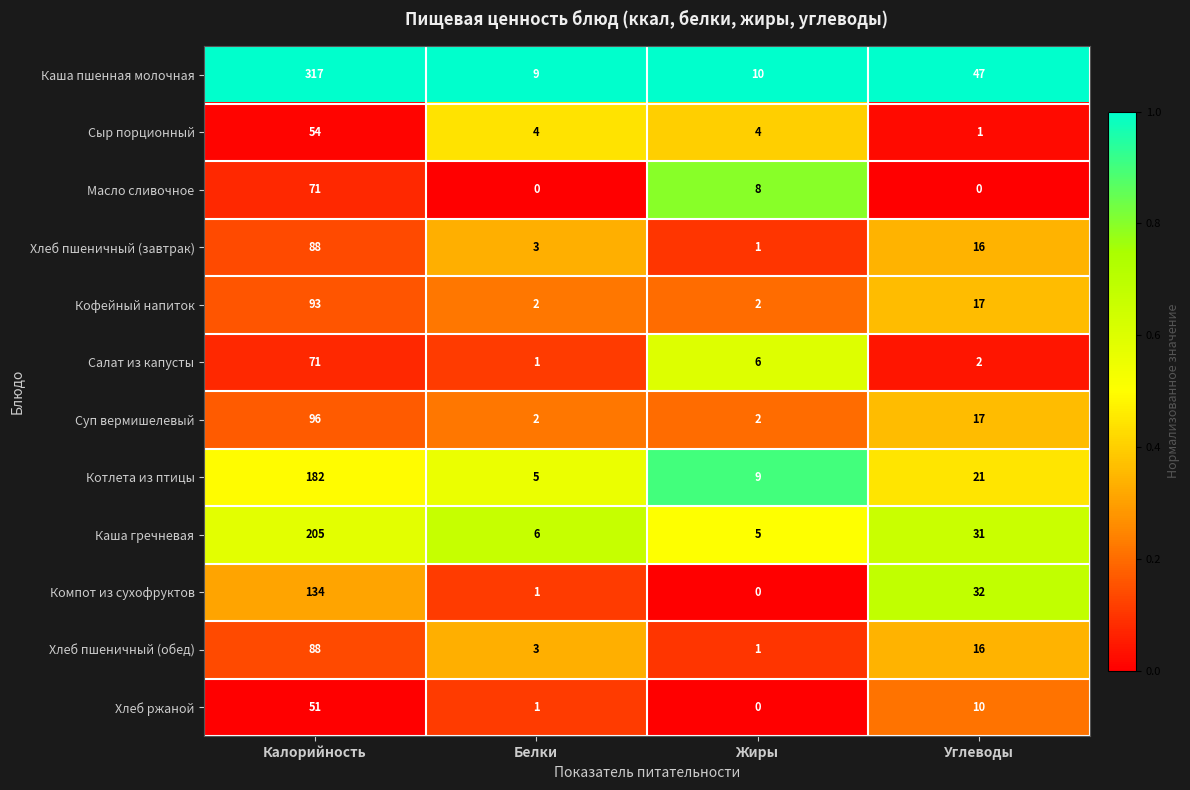

How many Суп вермишелевый values are between 2 and 96?

4